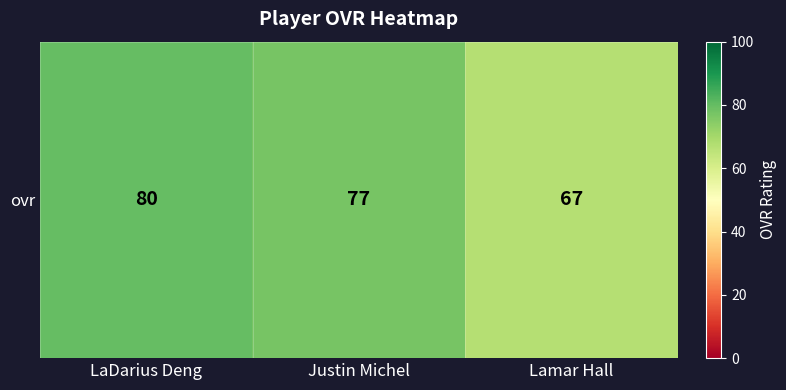

Reading right to left, transcribe all the data shown in this chart.

Lamar Hall=67	Justin Michel=77	LaDarius Deng=80